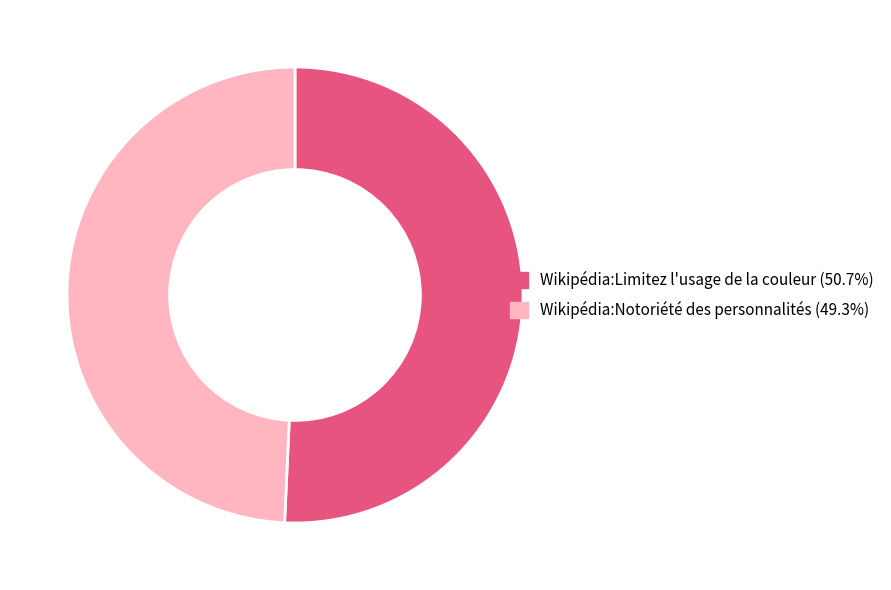

Is it true that Wikipédia:Notoriété des personnalités is 64% of the pie?

False